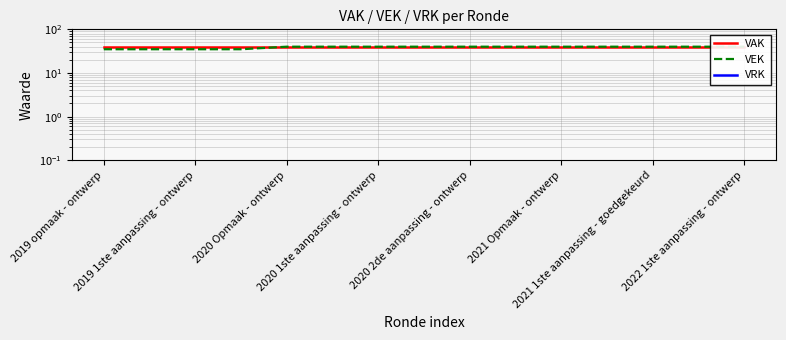

What is the spread (max minus min) of values at 2022 1ste aanpassing - ontwerp?

40